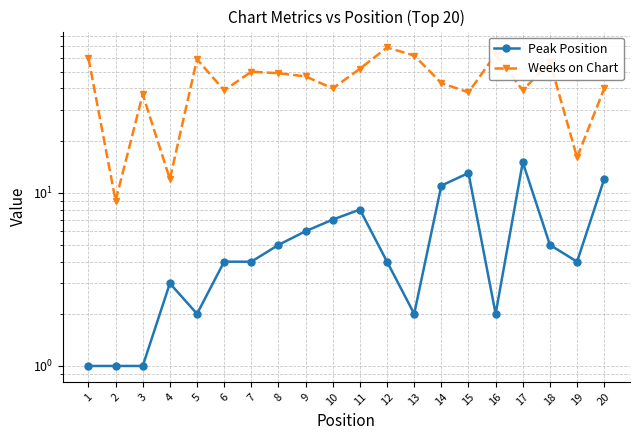

True or false: Peak Position has a value of 7 at 8.

False